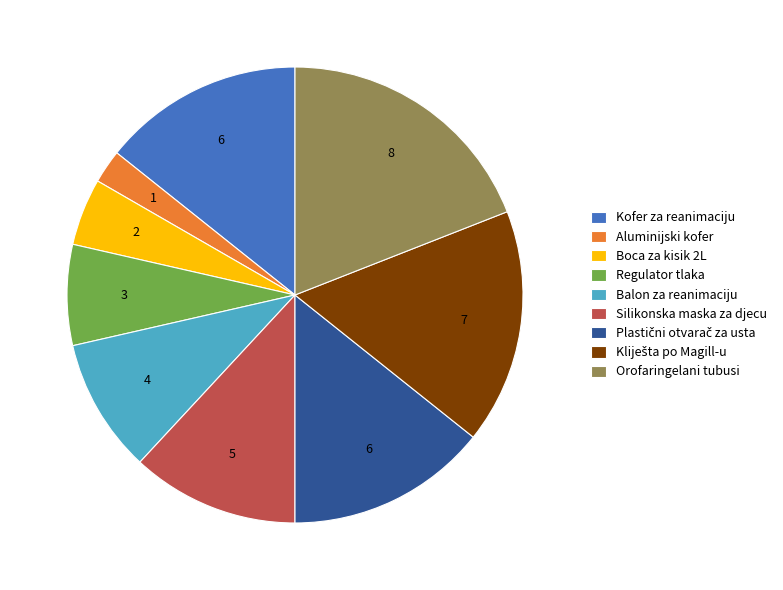

Which has a higher value, Silikonska maska za djecu or Balon za reanimaciju?

Silikonska maska za djecu